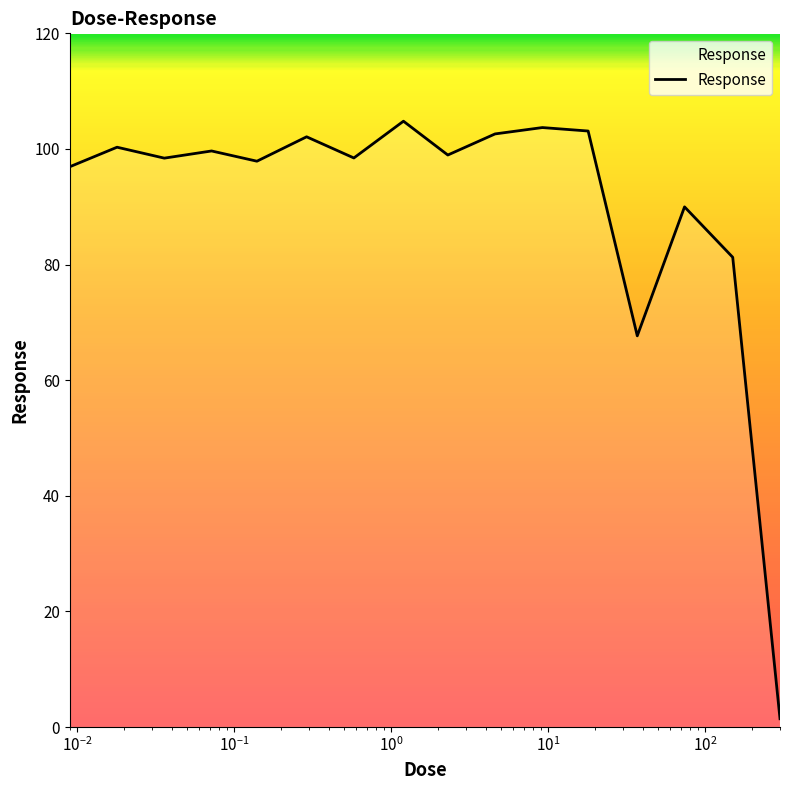

What is the average value?

90.4